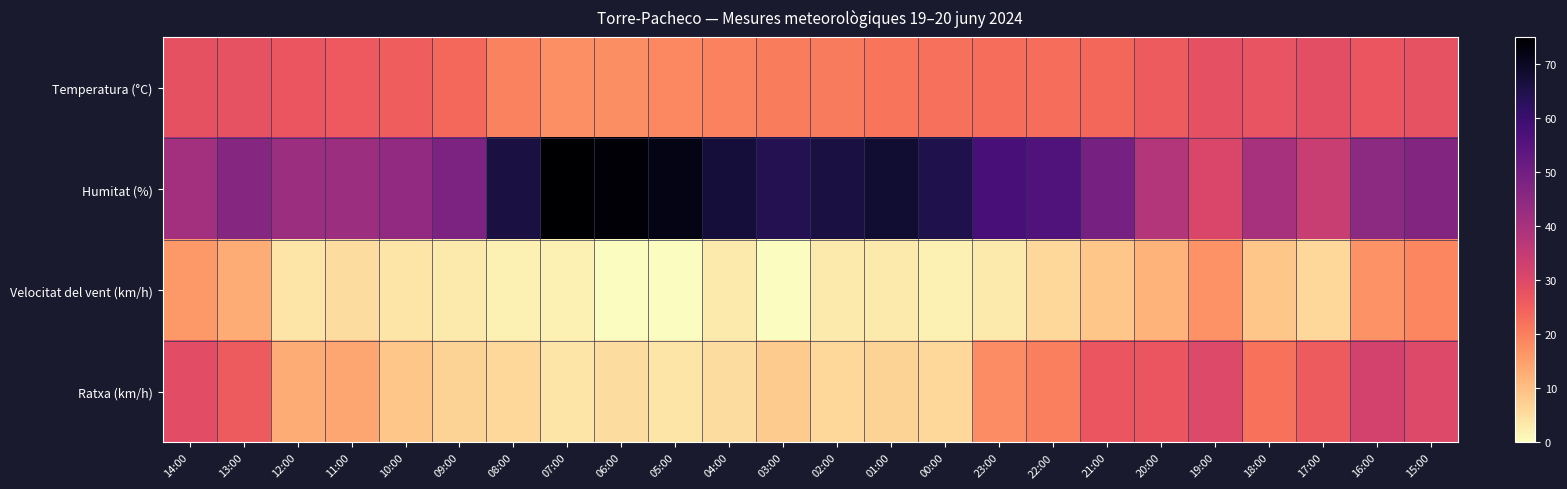

At which category does the chart reach its minimum across all series?

06:00